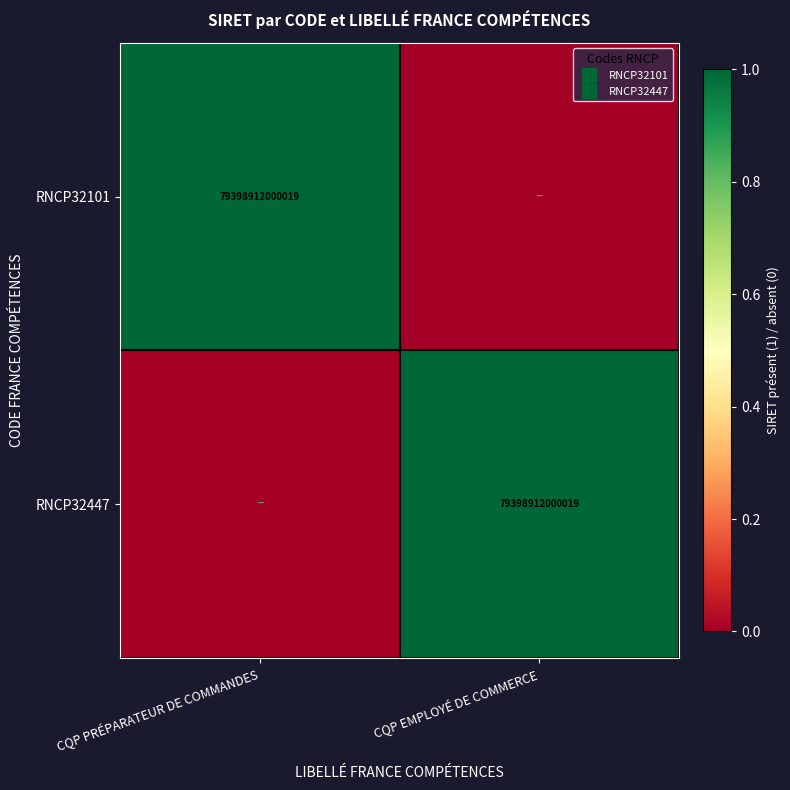

What is the difference between the maximum and minimum values in the RNCP32101 series?

1